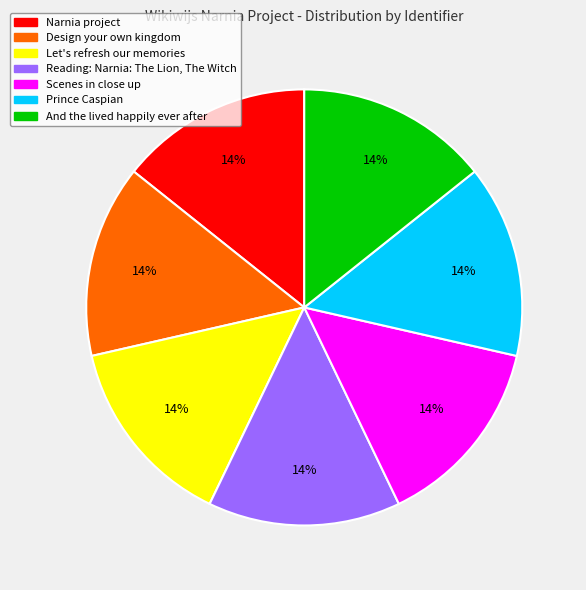

Combined, do And the lived happily ever after and Prince Caspian account for over 50%?

No